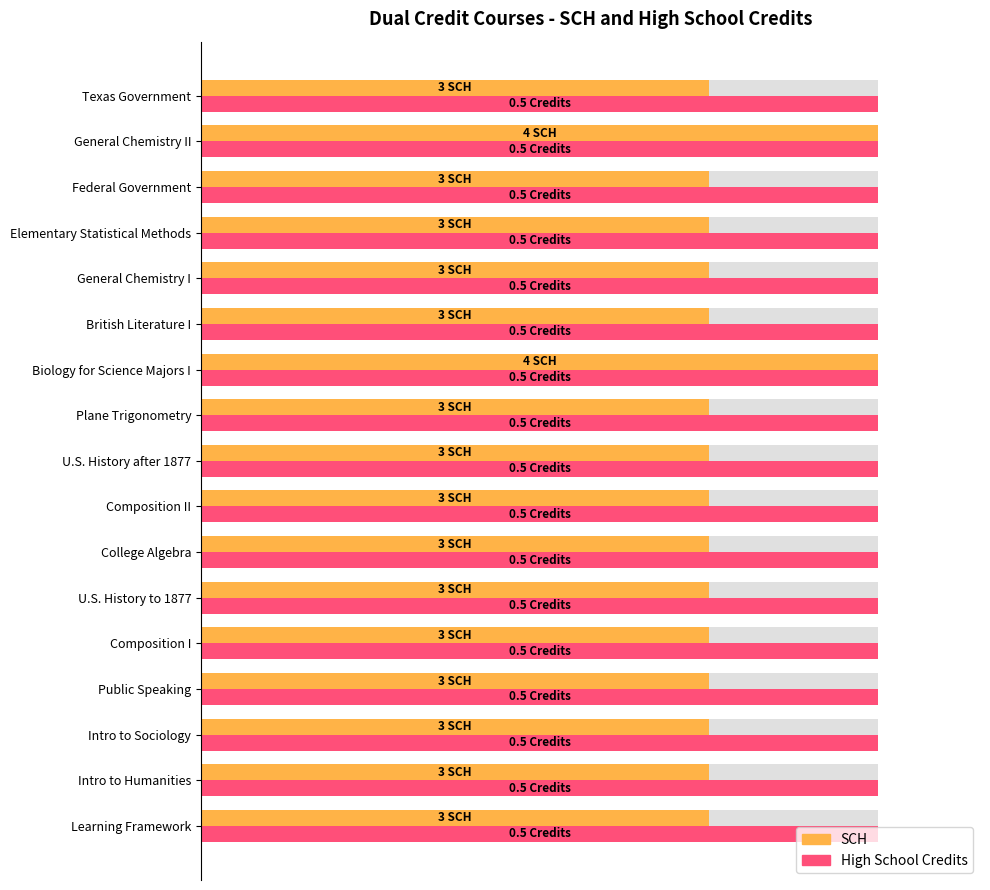

How many groups of bars are there?

17